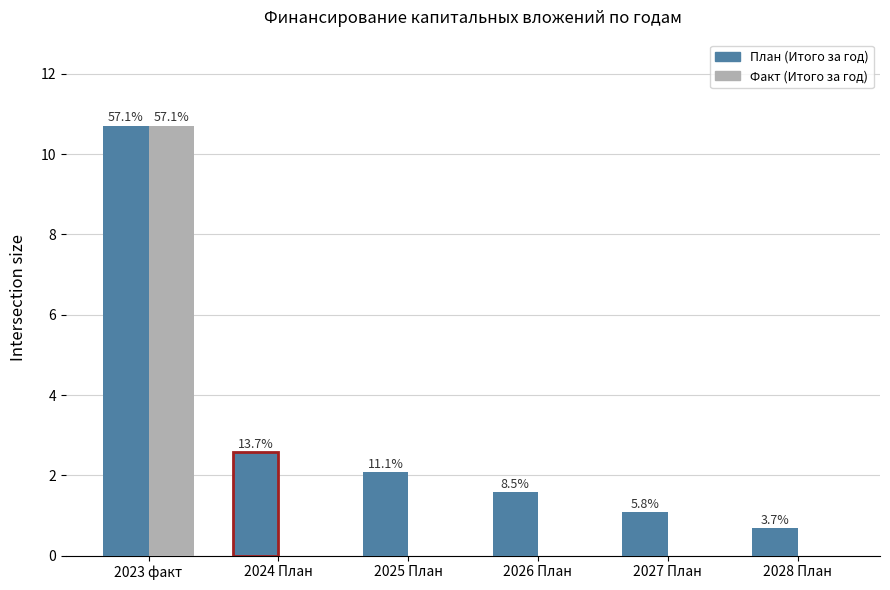

What are all the series names shown in the legend?

План (Итого за год), Факт (Итого за год)